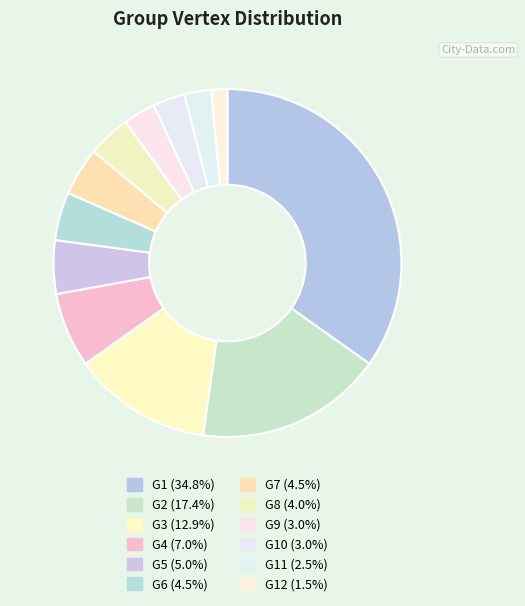

To the nearest percent, what is the average slice percentage?

8%